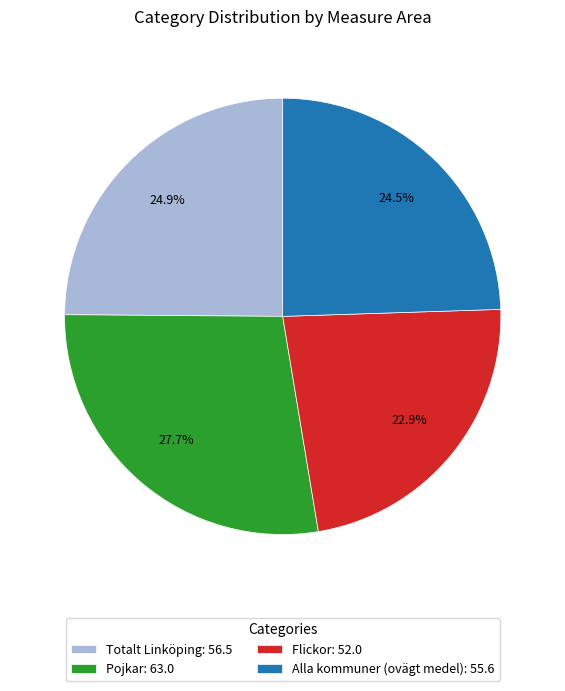

Is Pojkar the majority of the pie?

No